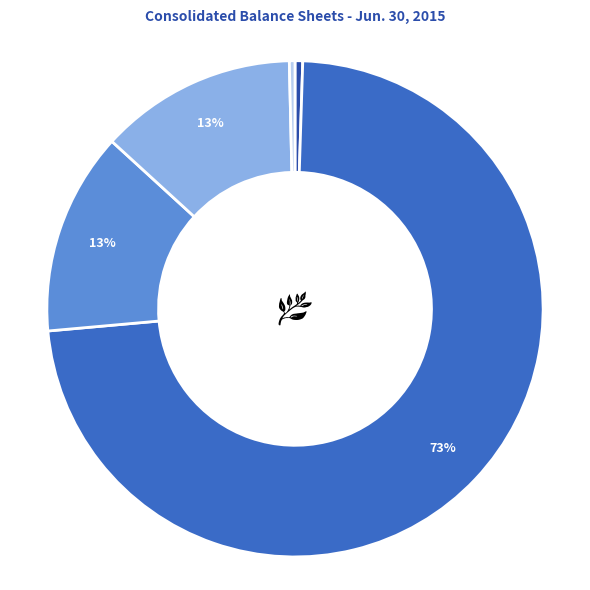

Is there a majority slice in this chart?

Yes